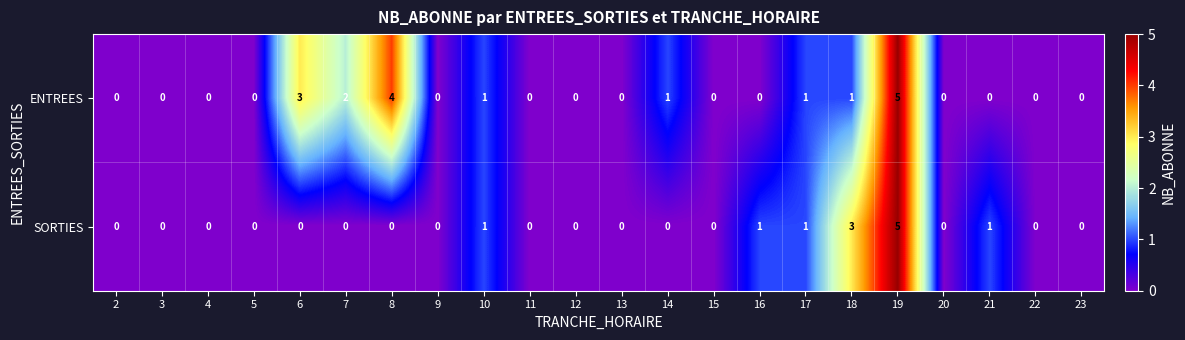

How many SORTIES values are between 0 and 1?

20